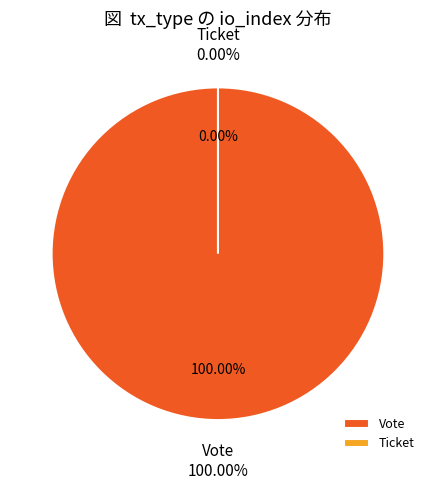

Is it true that Ticket is 0% of the pie?

True